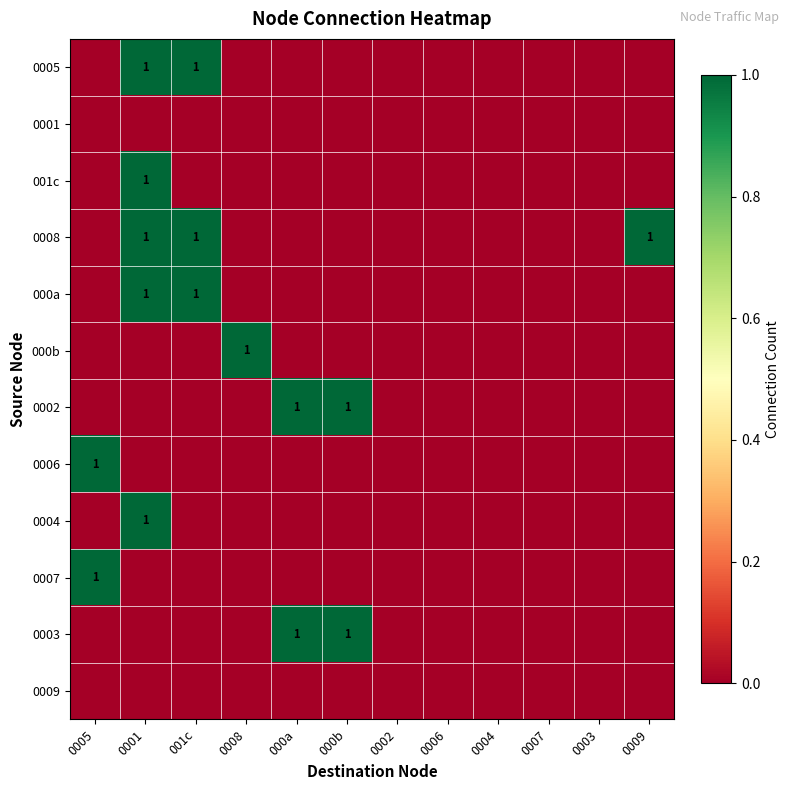

Which has a higher value, 0009 or 0002?

0009